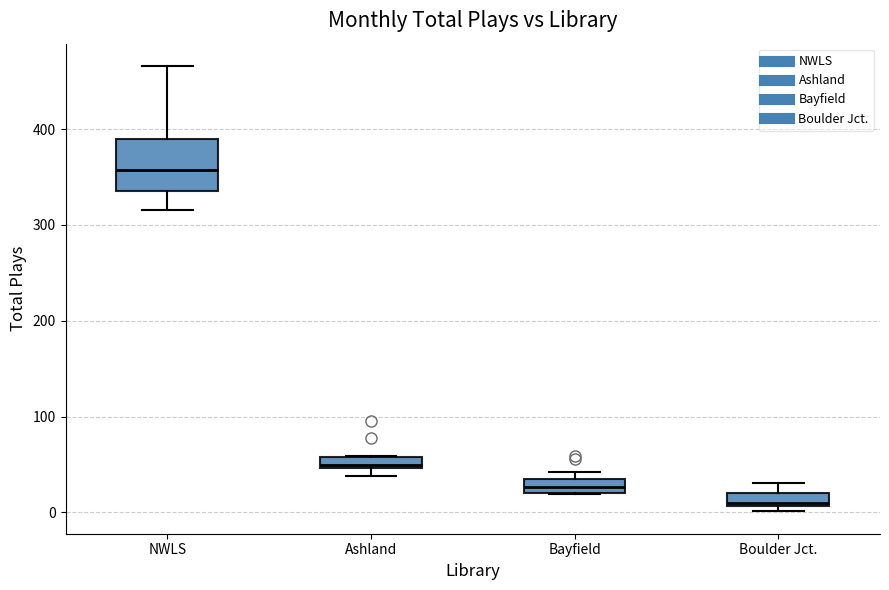

Which box is the tallest, from its lower edge to its upper edge?

NWLS